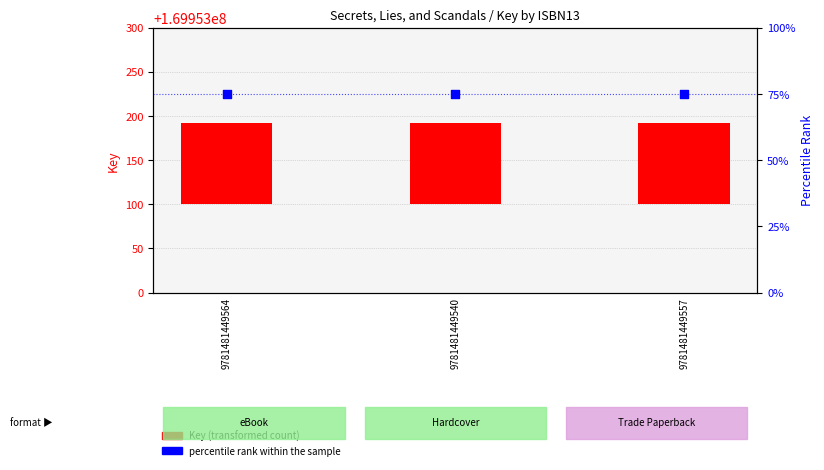

Which series contains the lowest Y value?

percentile rank within the sample